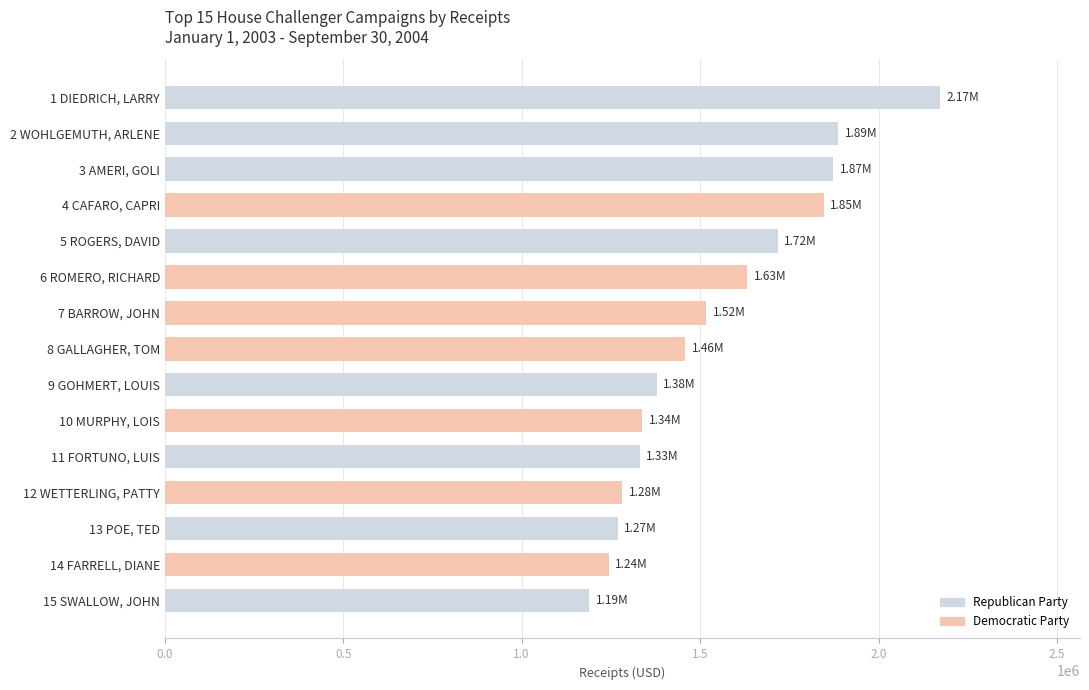

What is the sum of all values?

23138948.0